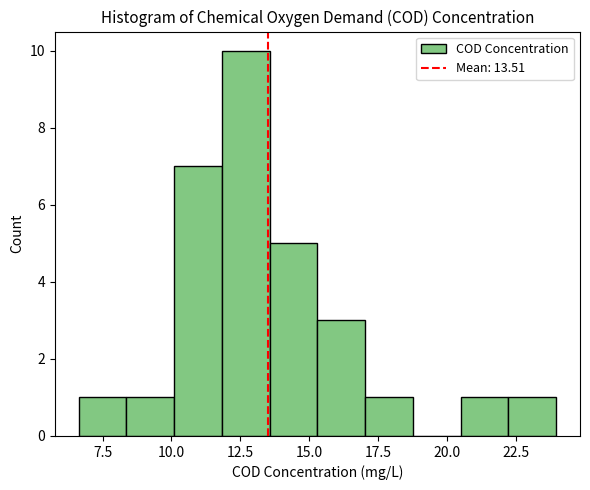

Around what value on the x-axis is the tallest bar? Give the approximate position of its centre, as read against the axis.

12.5